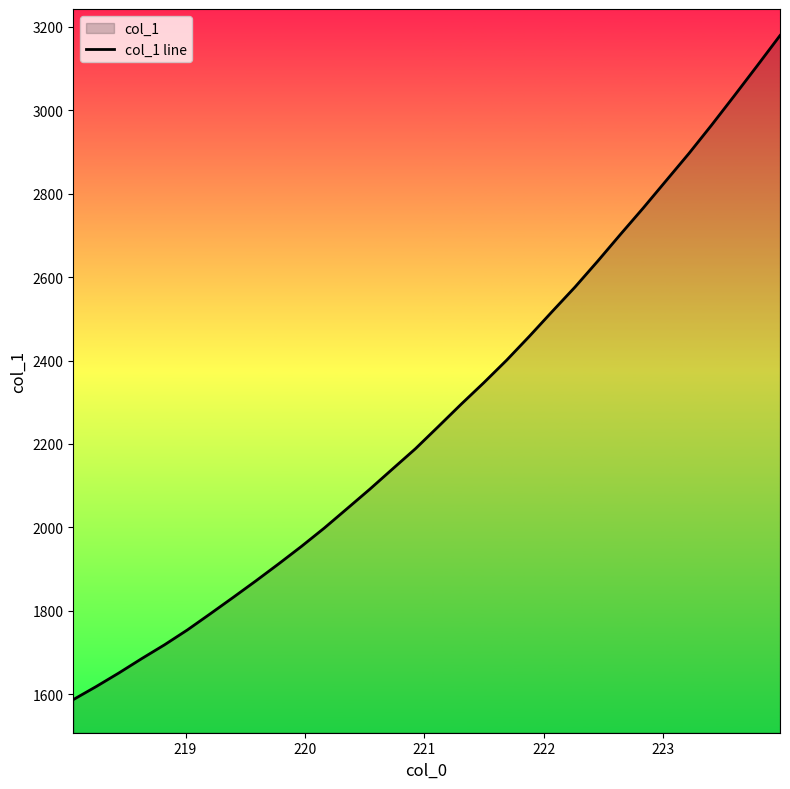

What is the smallest value displayed?

1587.4